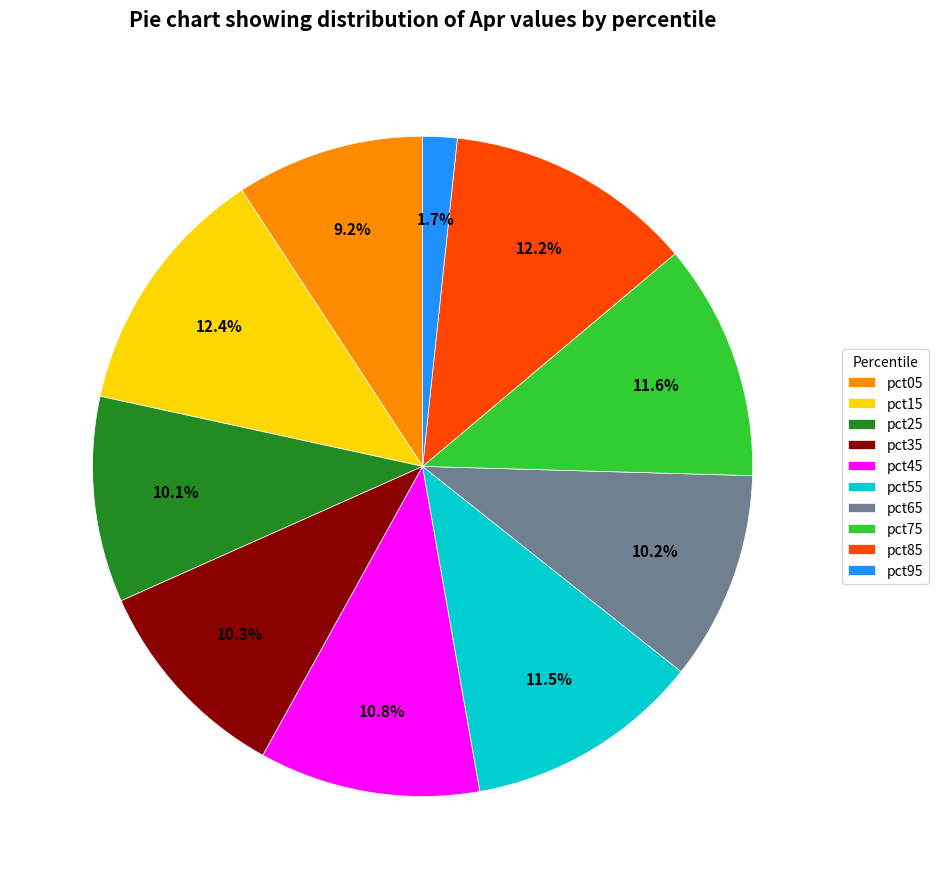

What percentage is the pct25 slice, to the nearest percent?

10%